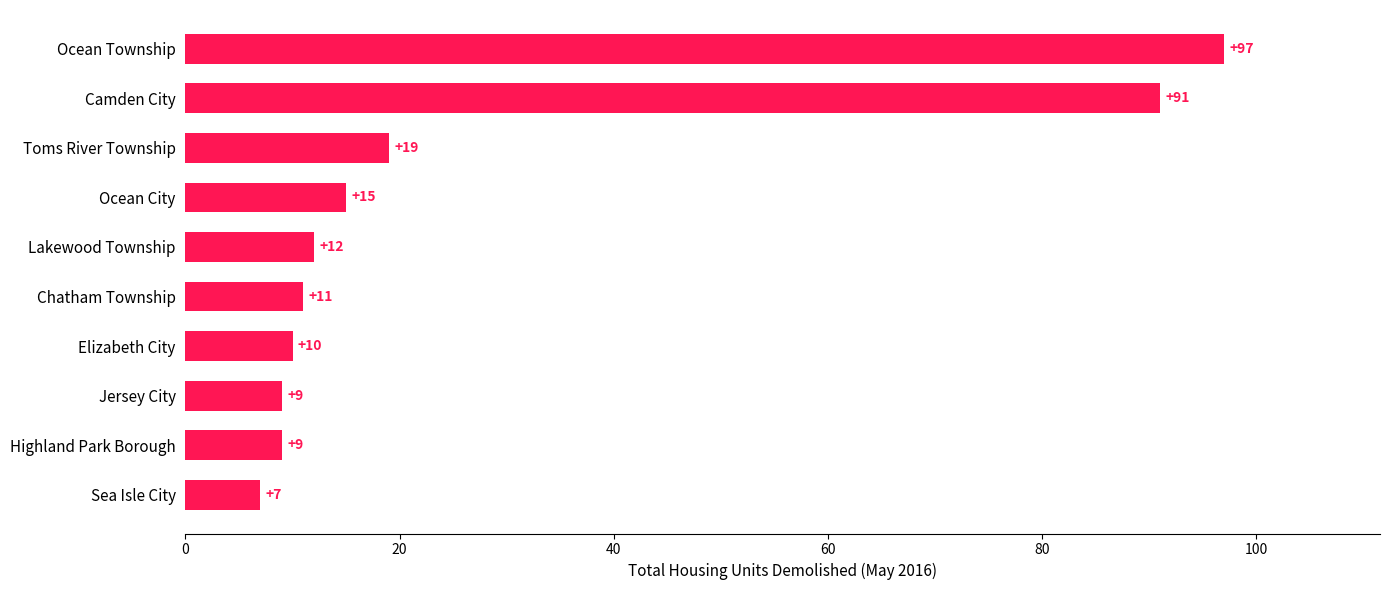

What is the change in value from Sea Isle City to Camden City?

+84